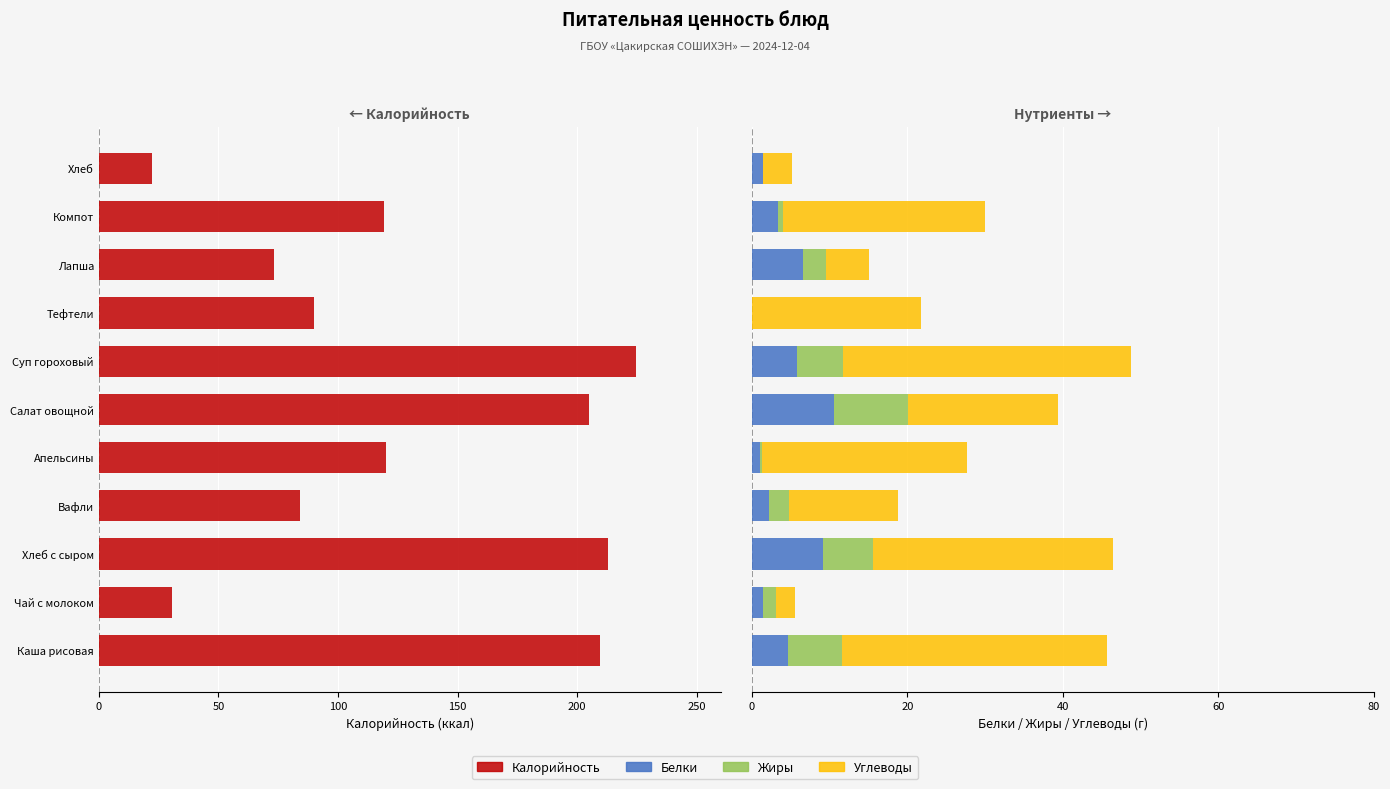

Reading left to right, transcribe all the data shown in this chart.

Калорийность: -209.3	-30.4	-213.0	-84.1	-120.0	-204.8	-224.7	-89.9	-73.2	-119.4	-22.1
Белки: 4.6	1.5	9.1	2.2	1.1	10.5	5.8	0.1	6.6	3.4	1.4
Жиры: 7.0	1.6	6.5	2.6	0.2	9.5	5.9	0.0	2.9	0.7	0.1
Углеводы: 34.0	2.4	30.8	14.0	26.4	19.3	37.0	21.6	5.5	26.0	3.7